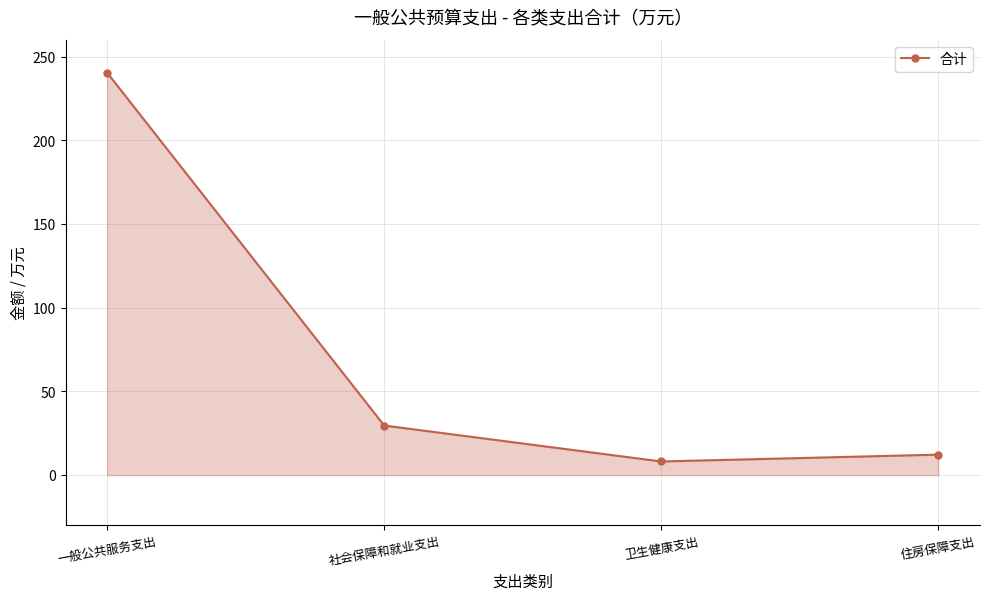

What is the label of the 2nd point from the right?

卫生健康支出